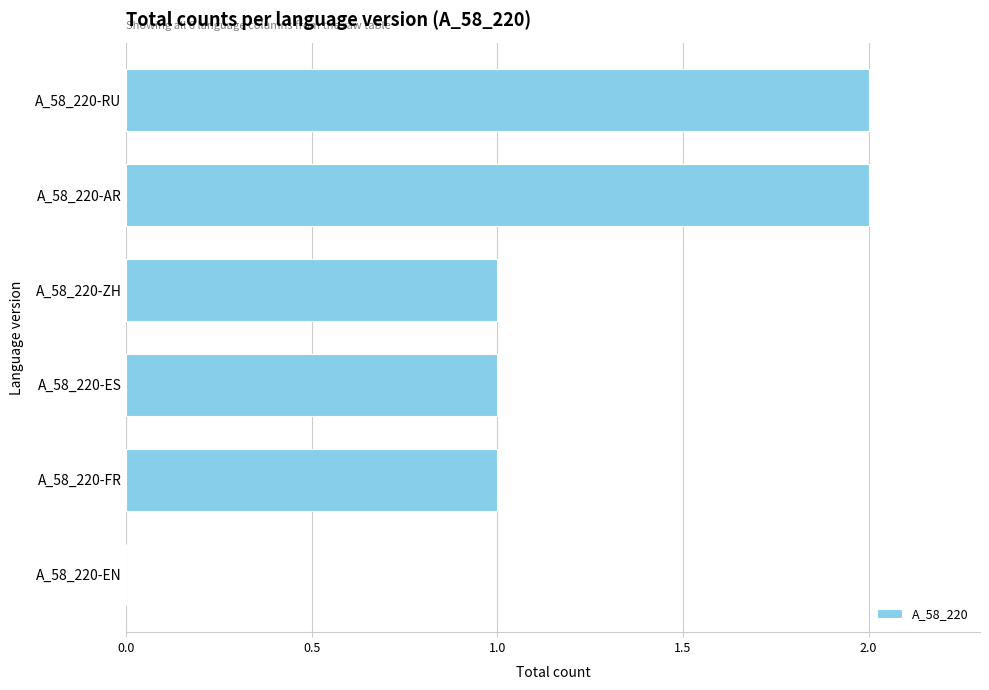

What is the change in value from A_58_220-ES to A_58_220-AR?

+1